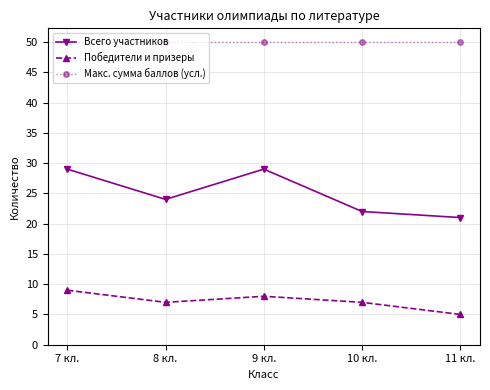

Is it true that Победители и призеры equals 8 at 9 кл.?

True